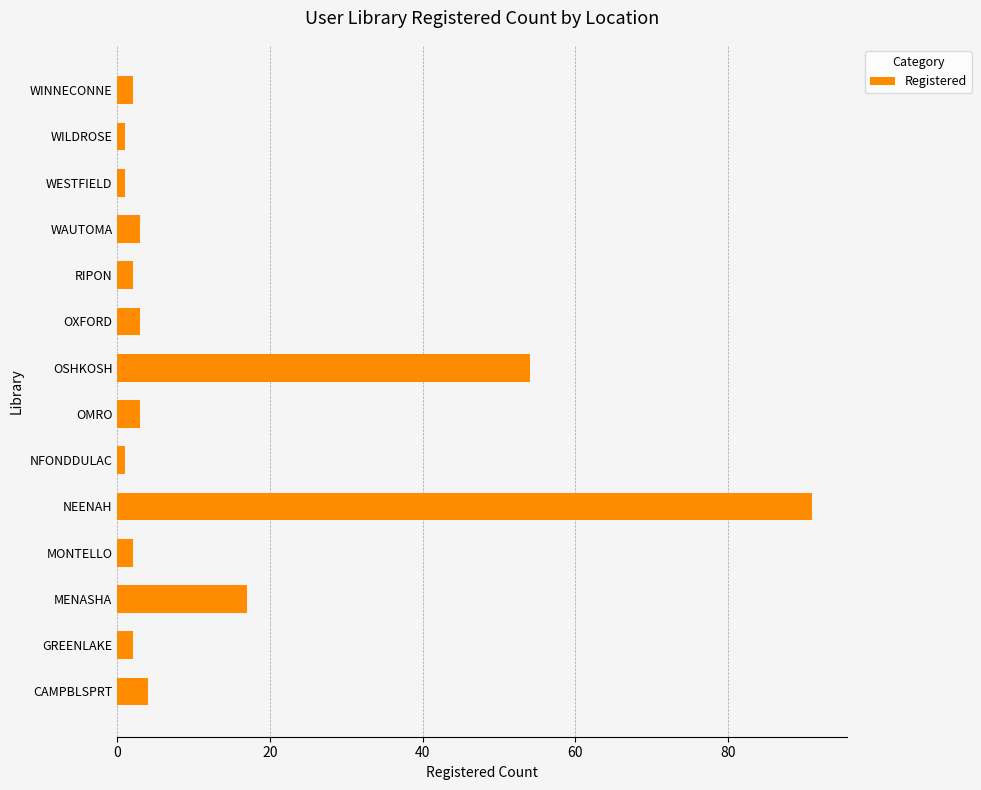

What is the change in value from MENASHA to NEENAH?

+74